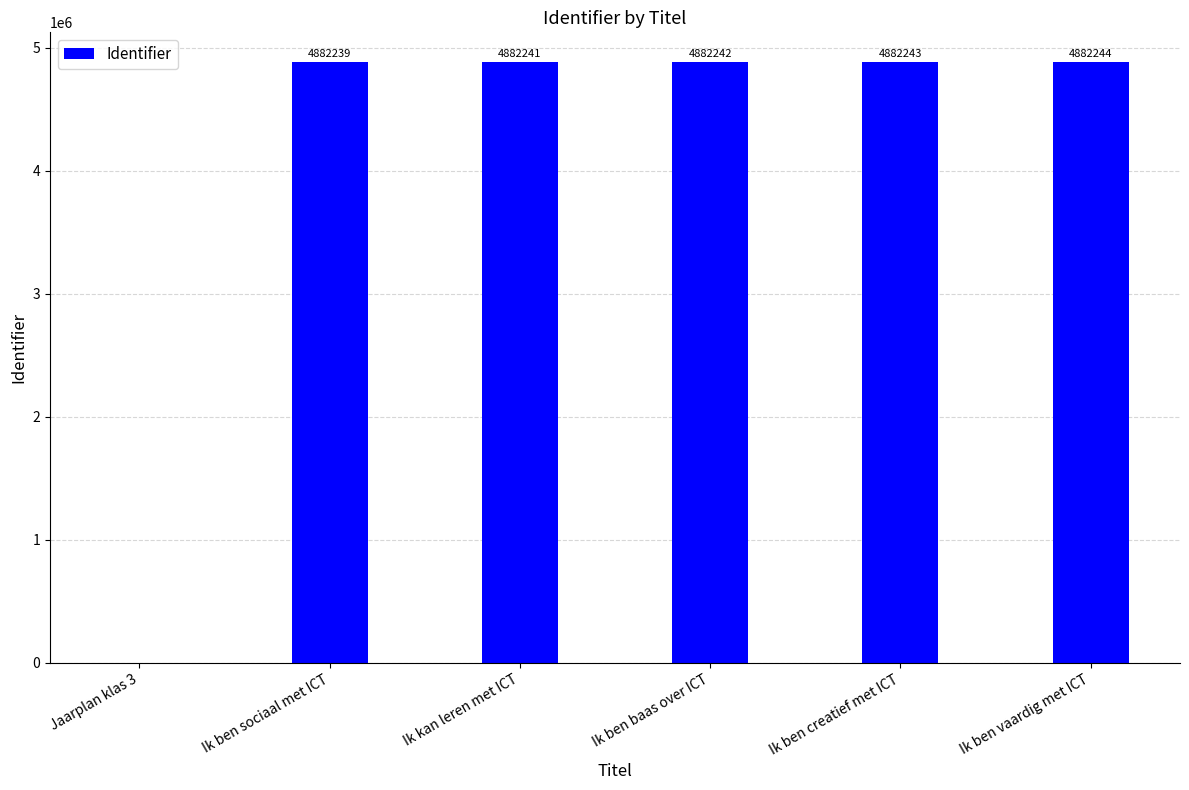

At which category does the chart reach its peak across all series?

Ik ben vaardig met ICT